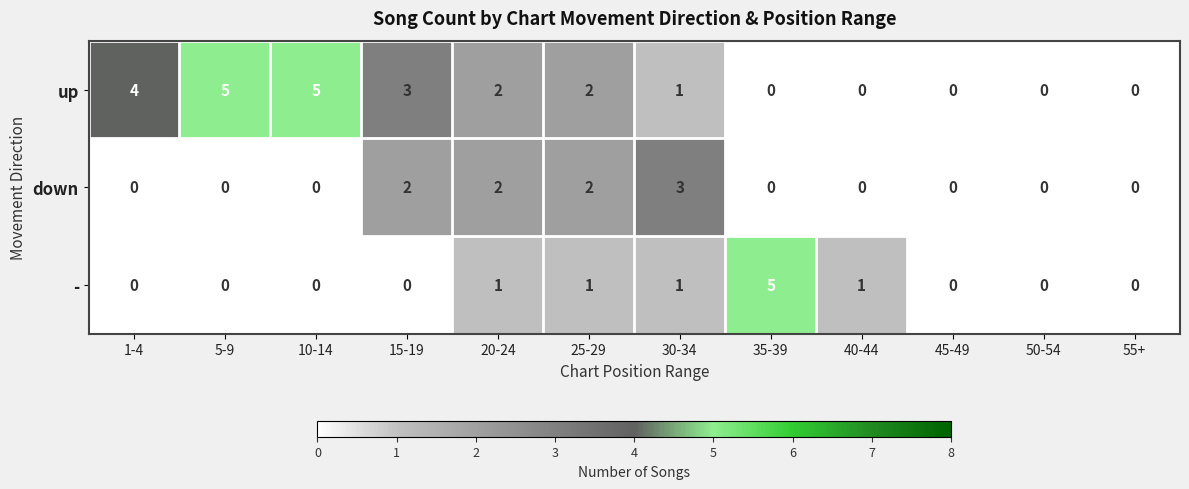

True or false: up has a value of 5 at 5-9.

True